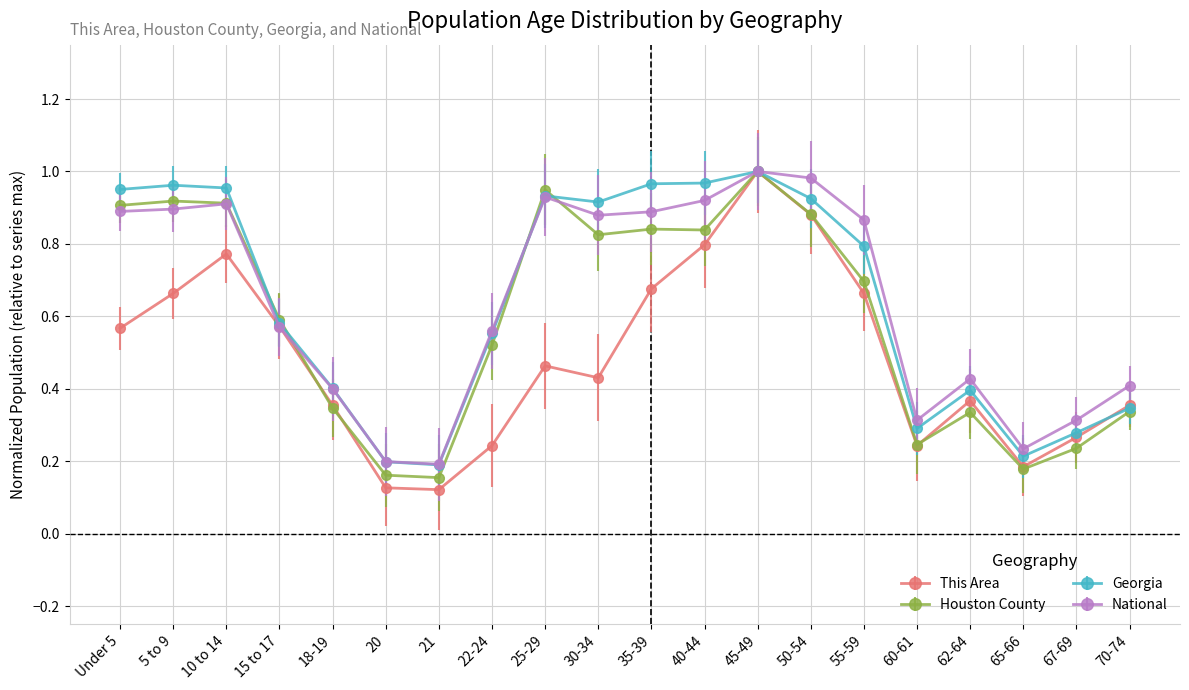

Is the value of National at 21 greater than the value of Houston County at 18-19?

No